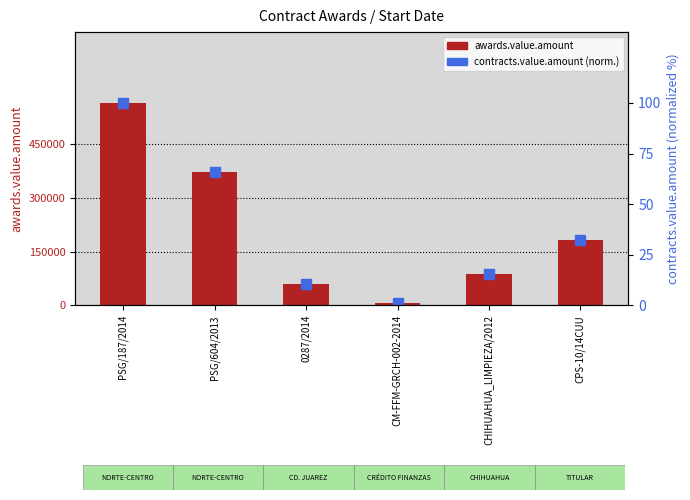

What is the difference between the maximum and minimum values in the contracts.value.amount series?

98.7